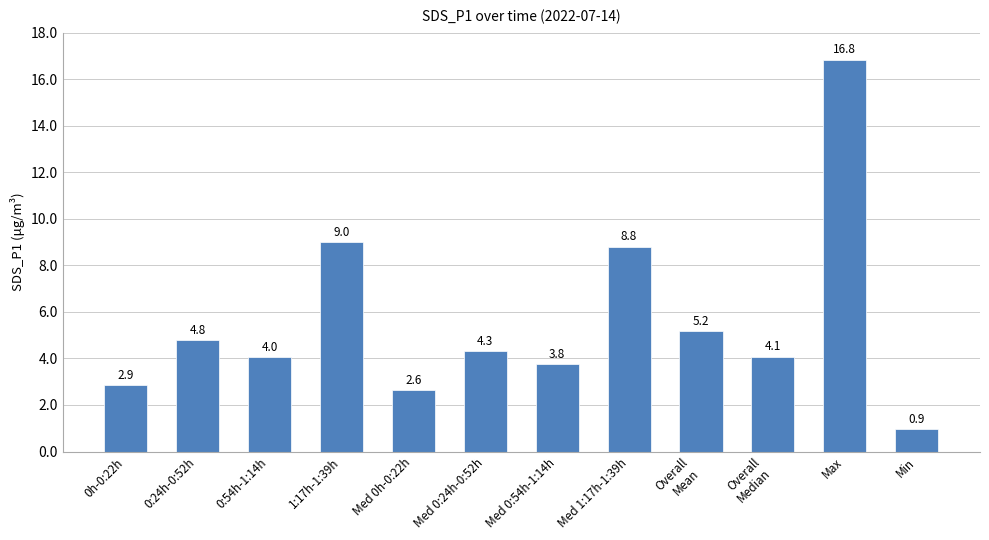

List the labels in order of value, smallest first.

Min, Med 0h-0:22h, 0h-0:22h, Med 0:54h-1:14h, 0:54h-1:14h, Overall
Median, Med 0:24h-0:52h, 0:24h-0:52h, Overall
Mean, Med 1:17h-1:39h, 1:17h-1:39h, Max